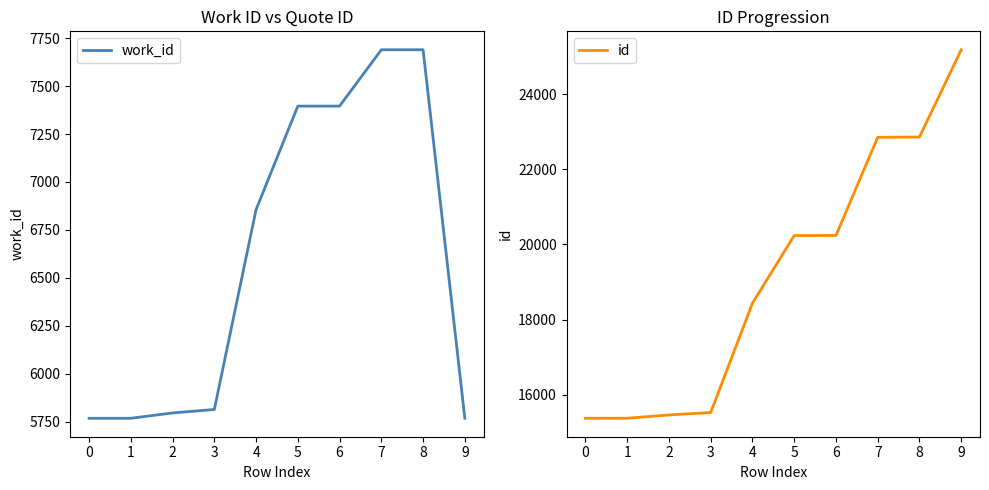

What is the sum of the id values at 5 and 1?

35608